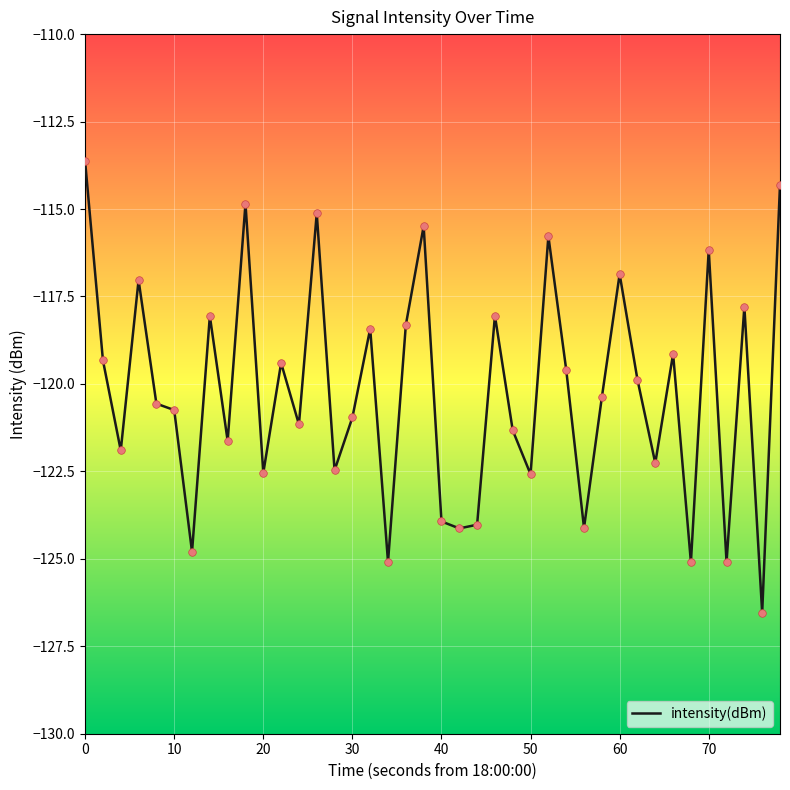

What is the difference between the maximum and minimum values?

12.9